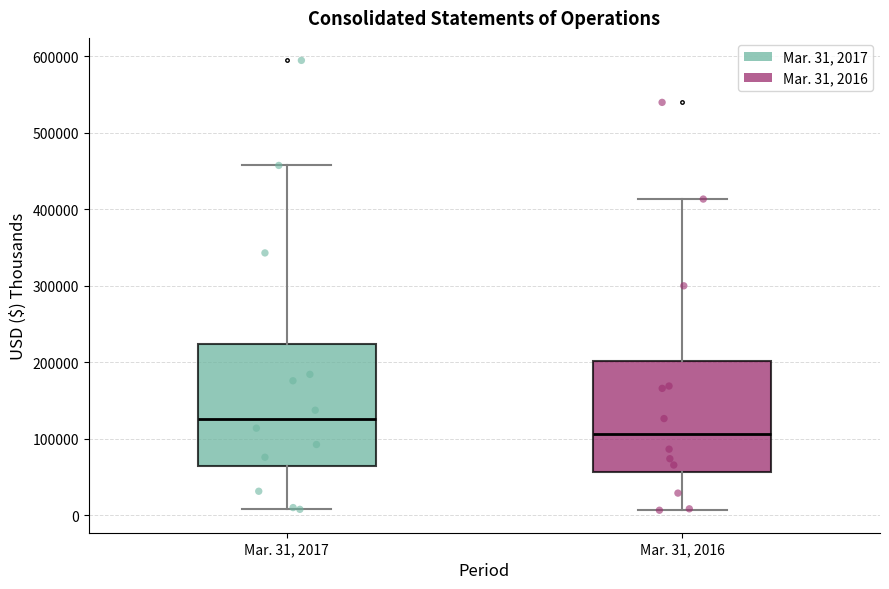

Where does the upper whisker of the box for Mar. 31, 2016 end on the y-axis? The values are not printed on the chart, so give them approximately, as read against the axis.

410000